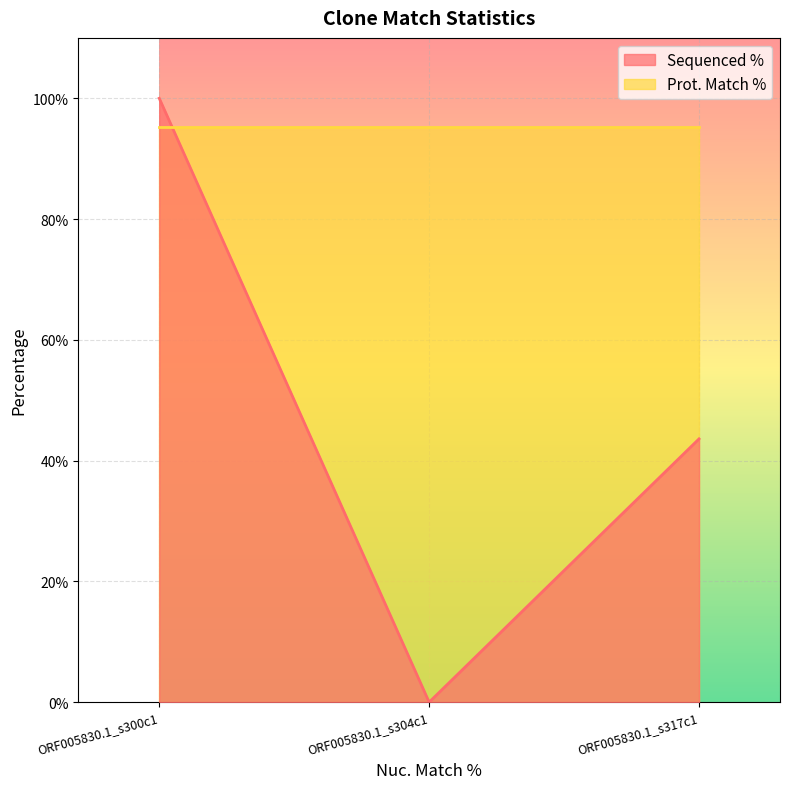

How many values are between 0 and 100?

3